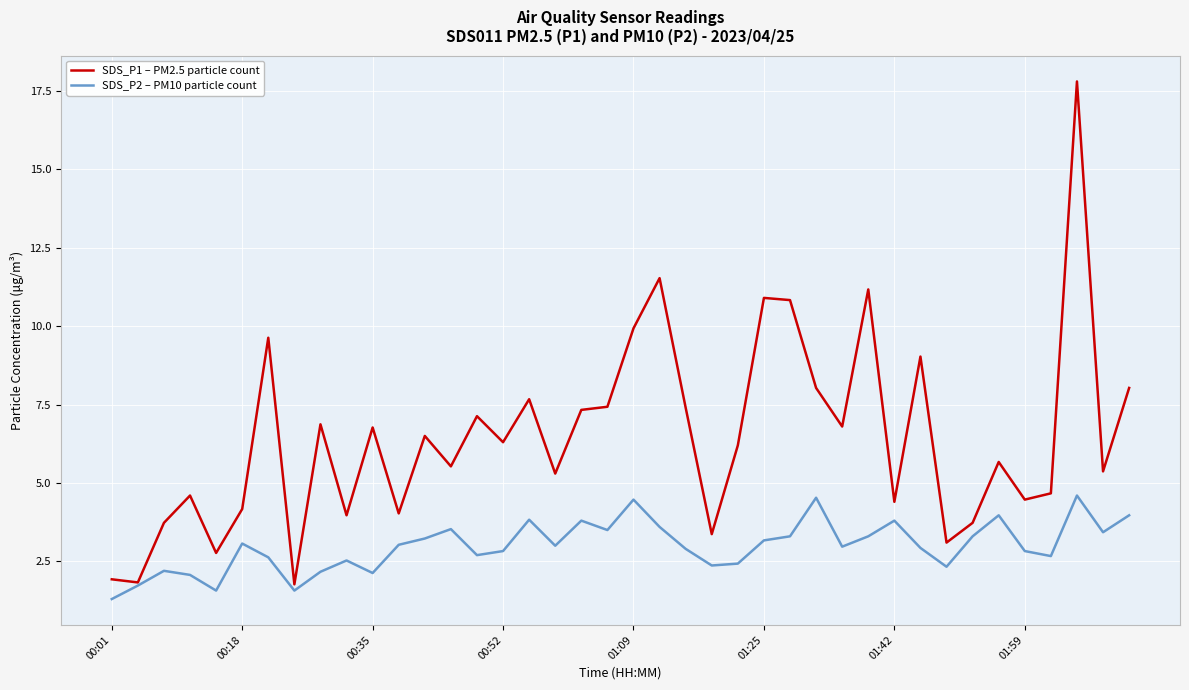

Rank the series by their maximum value, from lowest to highest.

SDS_P2 – PM10 particle count, SDS_P1 – PM2.5 particle count